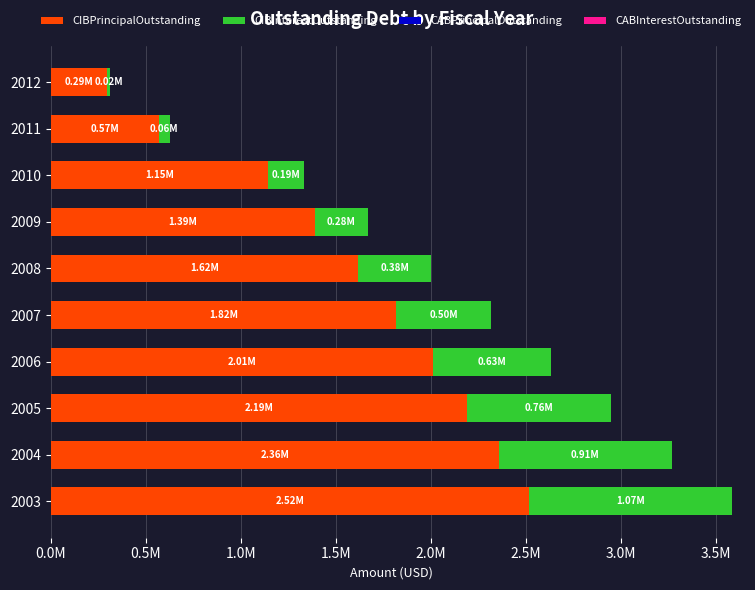

What are all the series names shown in the legend?

CIBPrincipalOutstanding, CIBInterestOutstanding, CABPrincipalOutstanding, CABInterestOutstanding